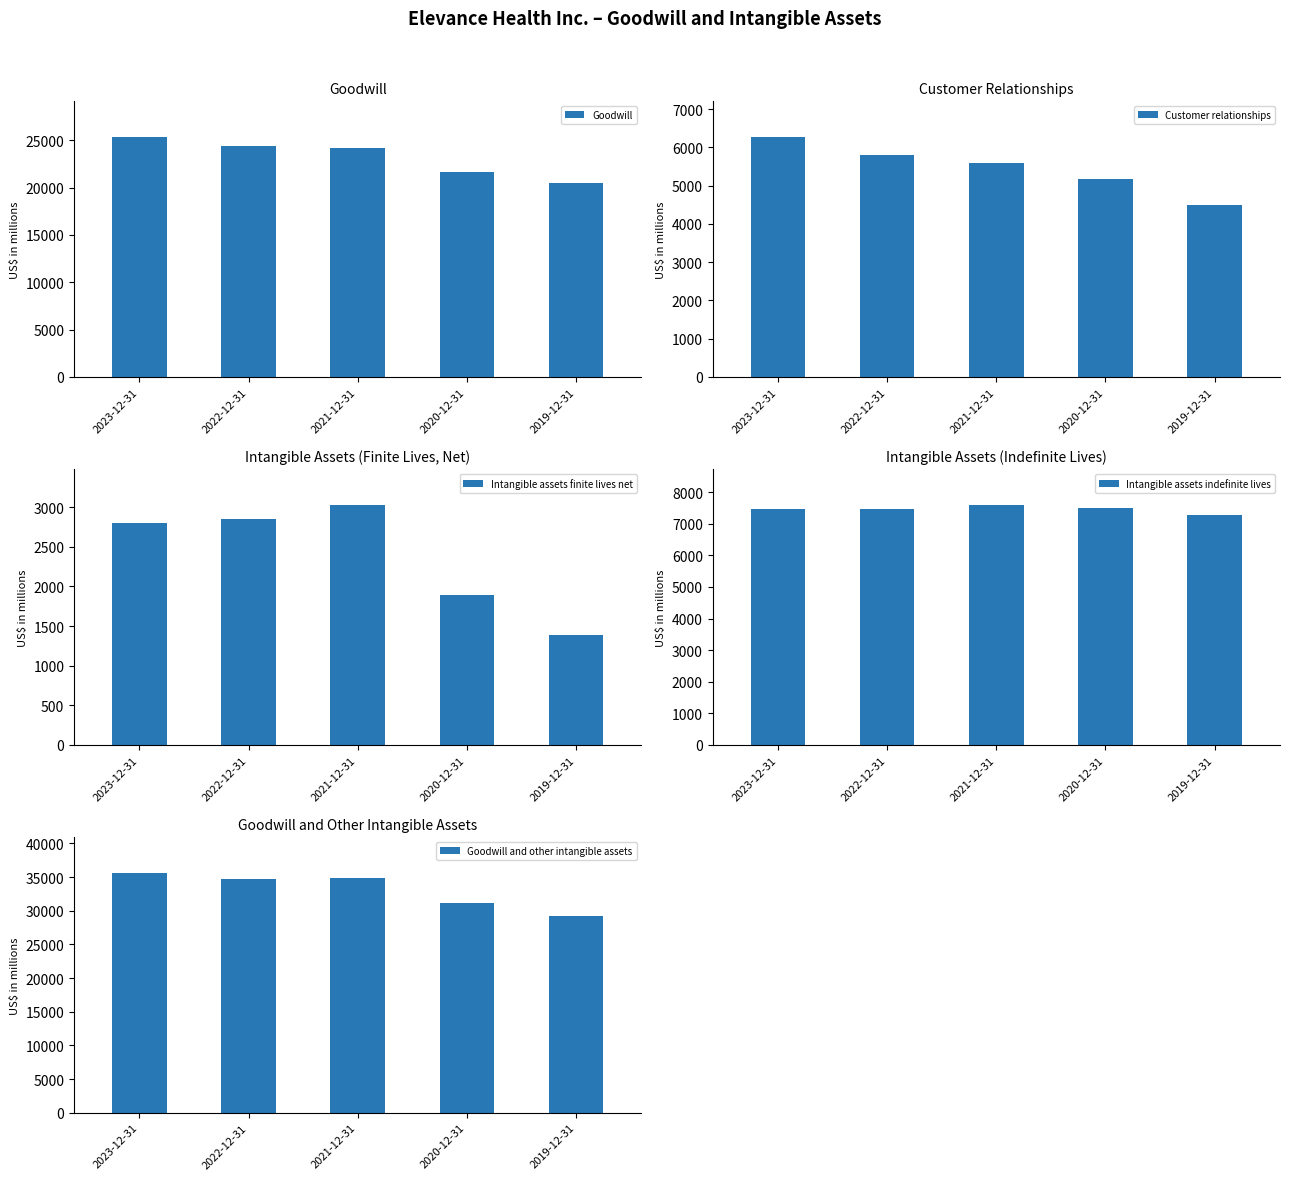

What is the difference between the second highest and second lowest values in the Goodwill and other intangible assets series?

3747